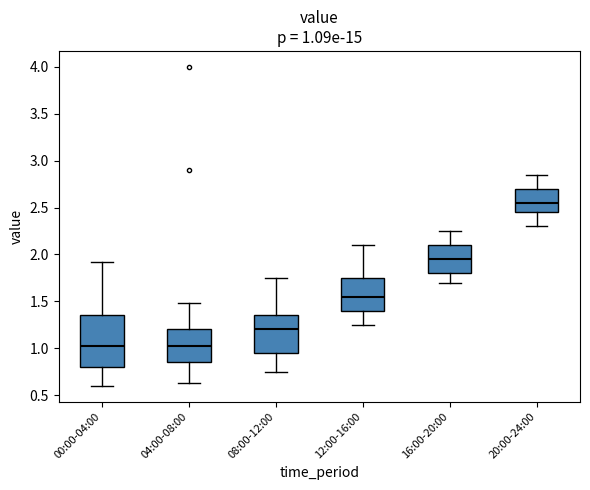

Which box is the tallest, from its lower edge to its upper edge?

00:00-04:00